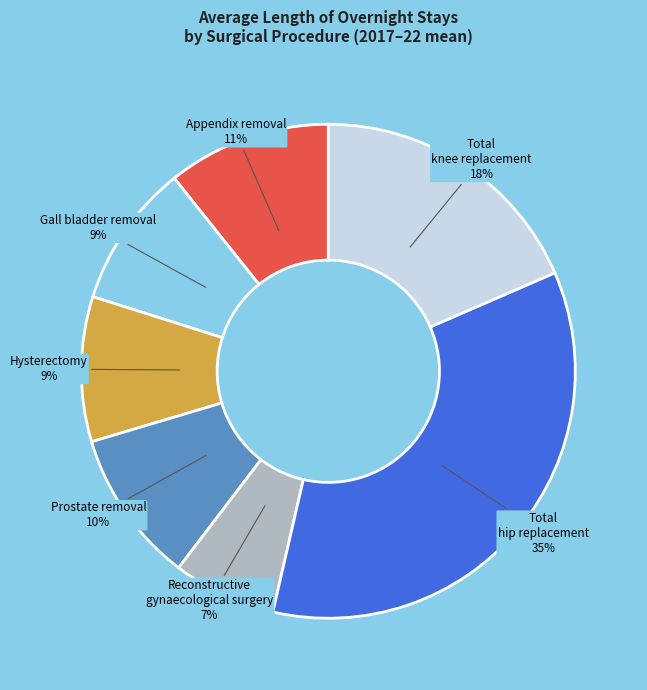

Combined, do Total knee replacement and Reconstructive gynaecological surgery account for over 50%?

No